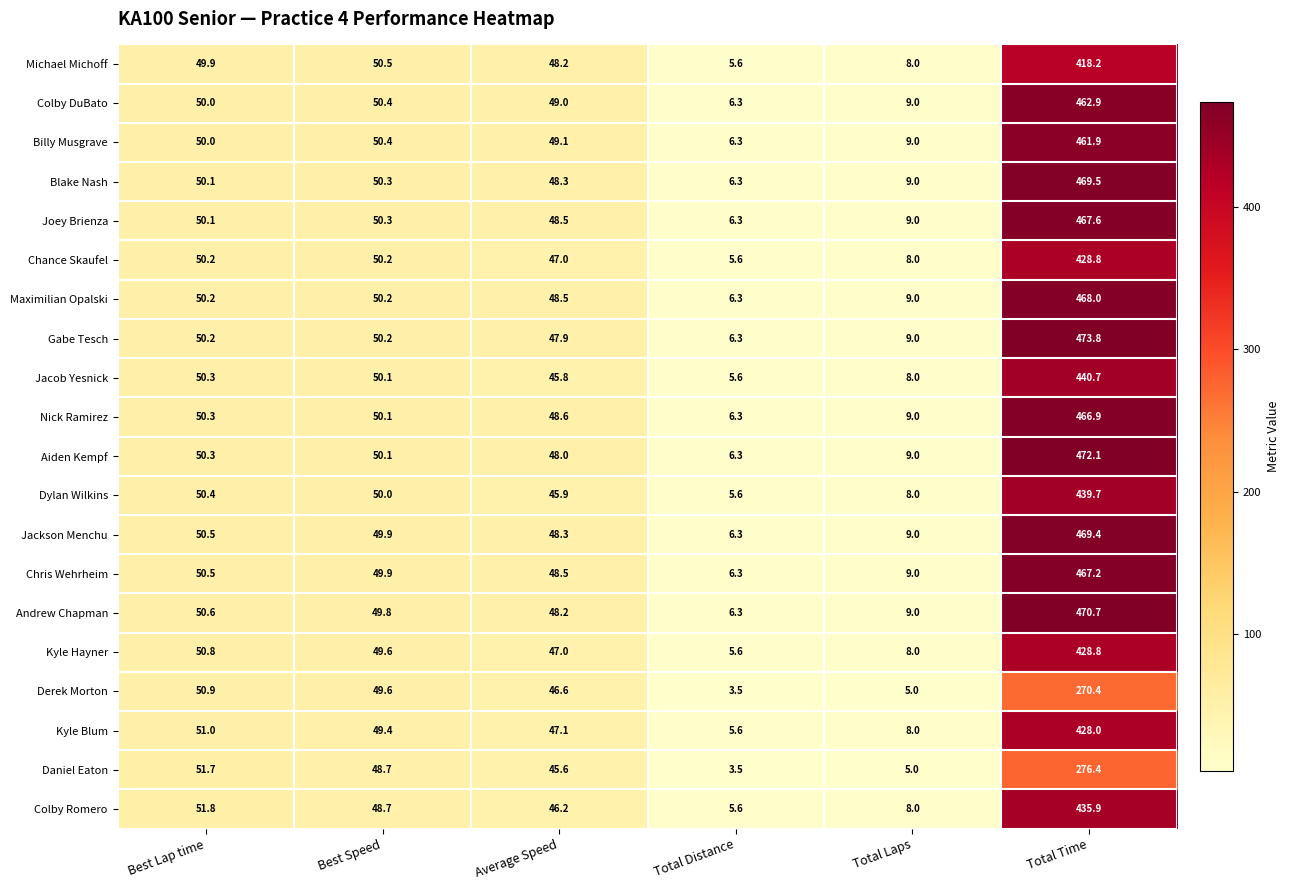

What value does the Blake Nash series have at Best Speed?

50.3